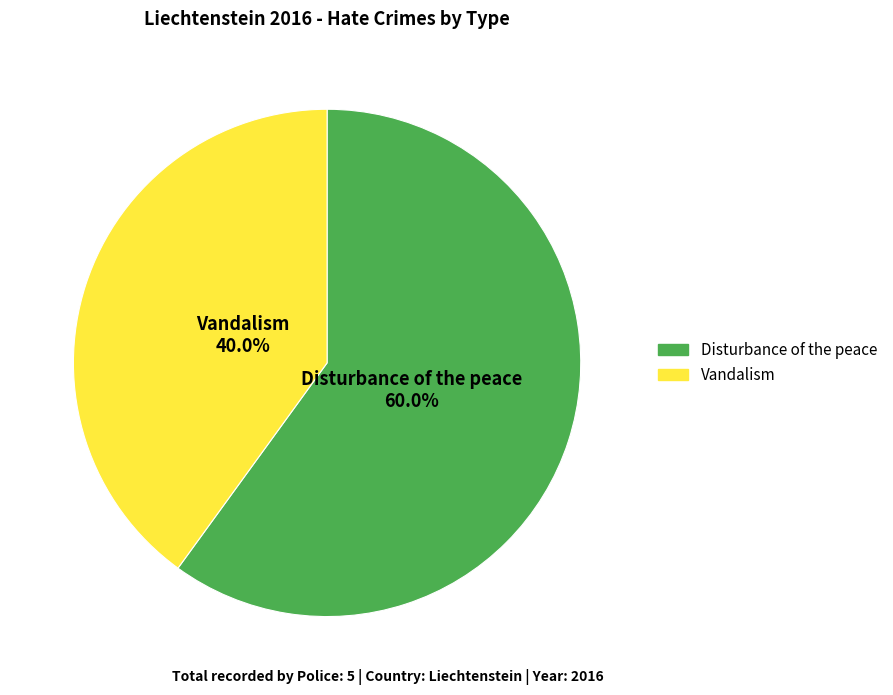

How many segments does this pie chart have?

2